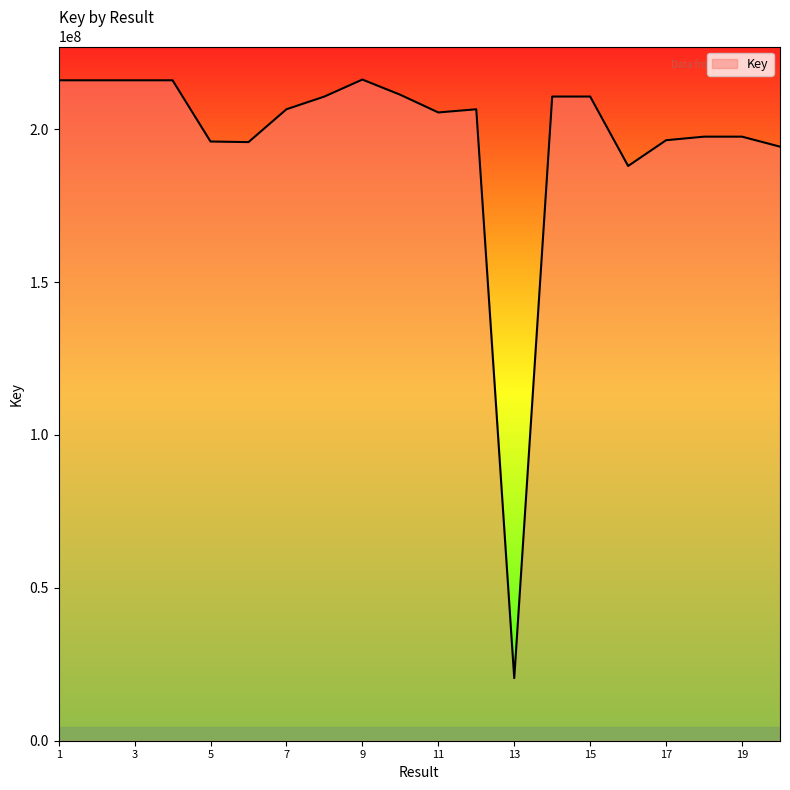

Does the chart display data point markers on the line(s)?

No